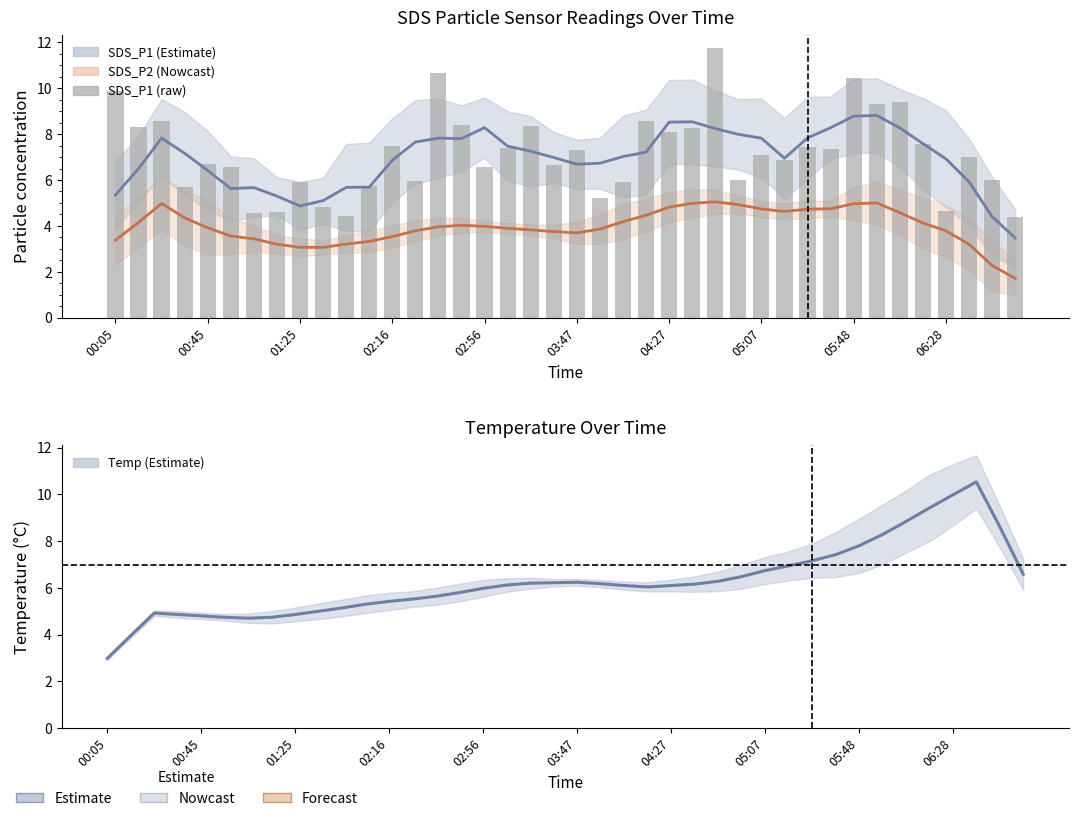

What is the sum of the SDS_P1 (raw) values at 18 and 26?

20.1